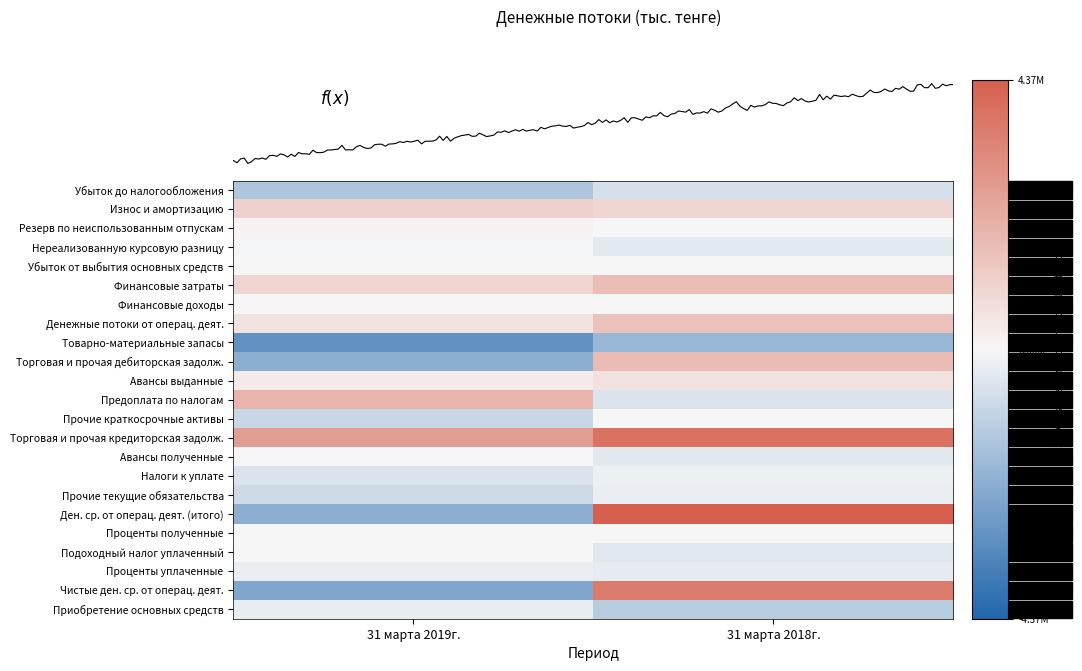

The value of Ден. ср. от операц. деят. (итого) at 31 марта 2019г. is -2177605.2. True or false?

True